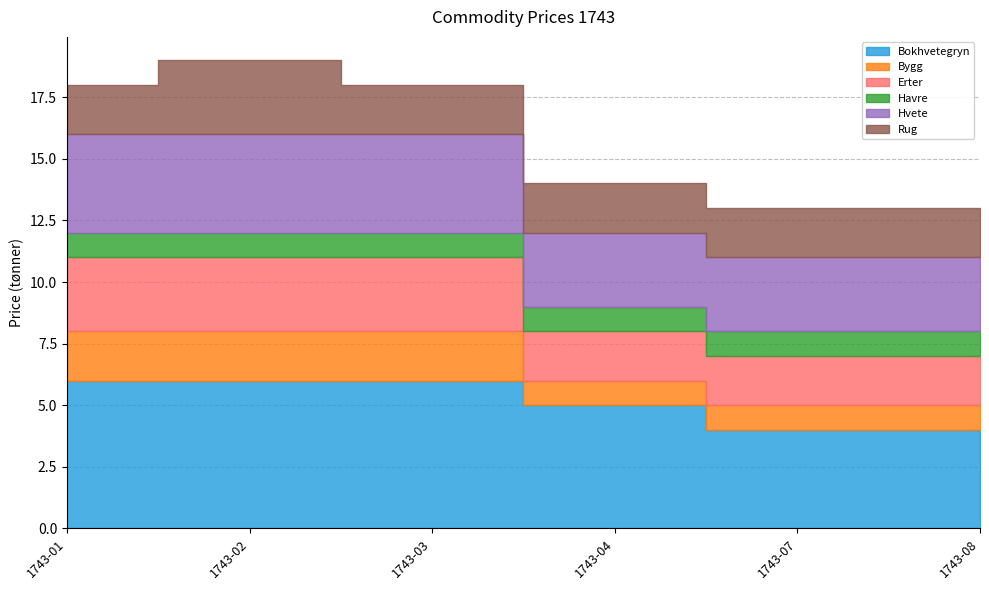

True or false: Bokhvetegryn and Havre intersect in this chart.

False